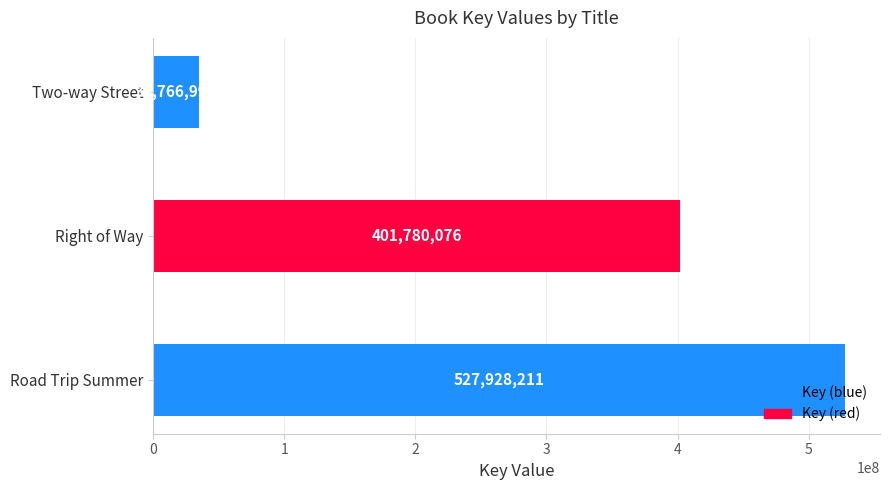

What is the difference between the maximum and minimum values?

493161219